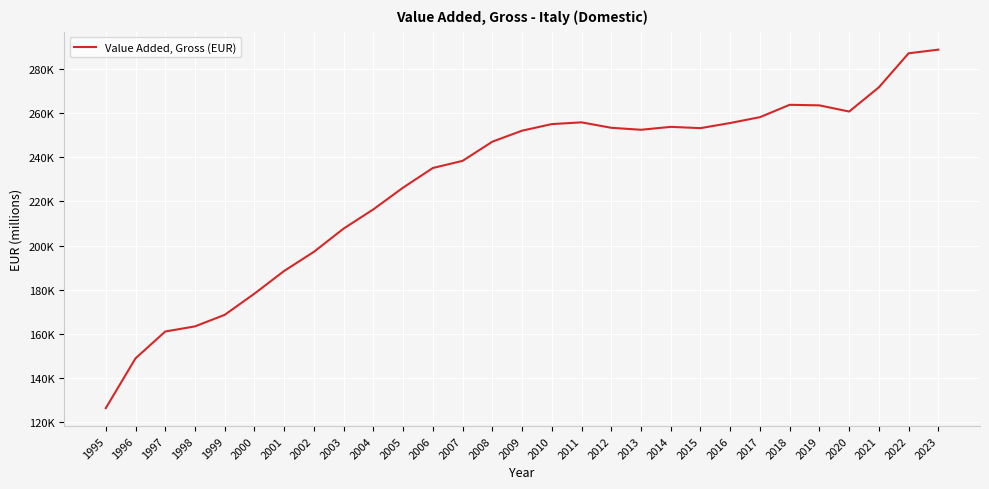

Does the chart have visible grid lines?

Yes